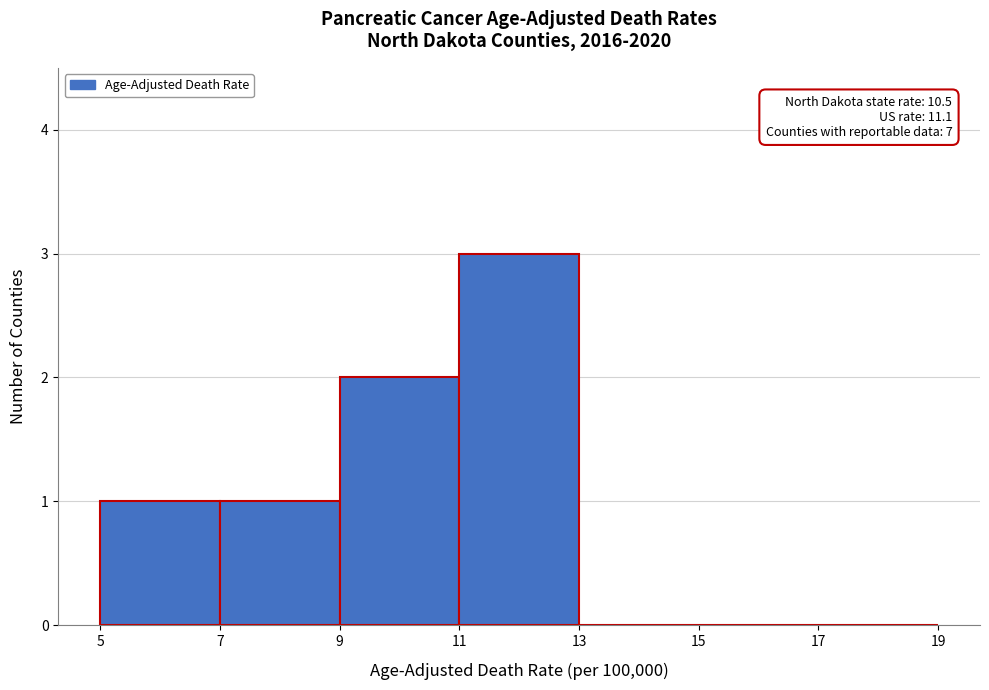

Which range on the x-axis has the tallest bar?

11 to 13